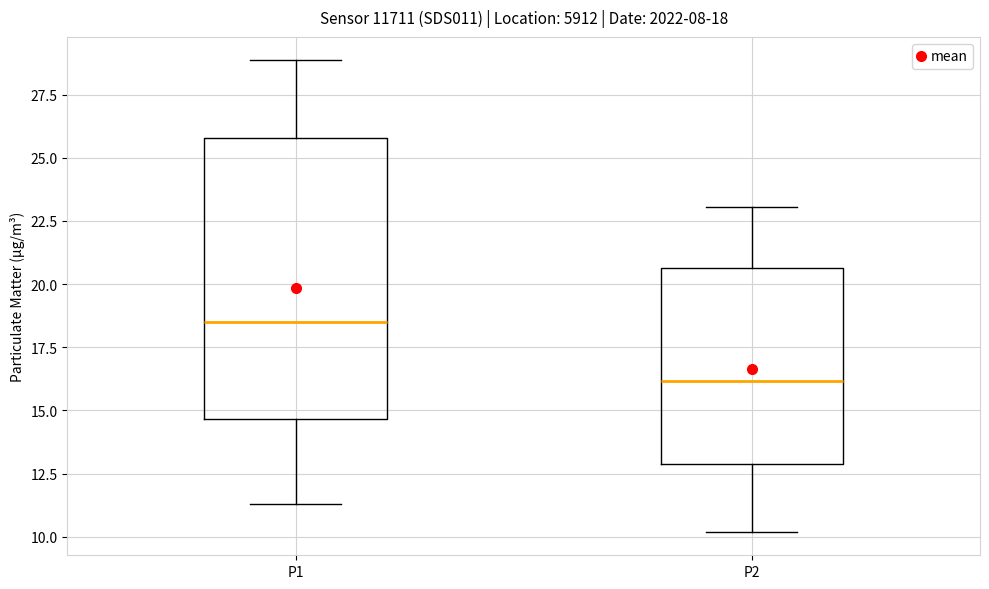

Which box's median line is the highest?

P1